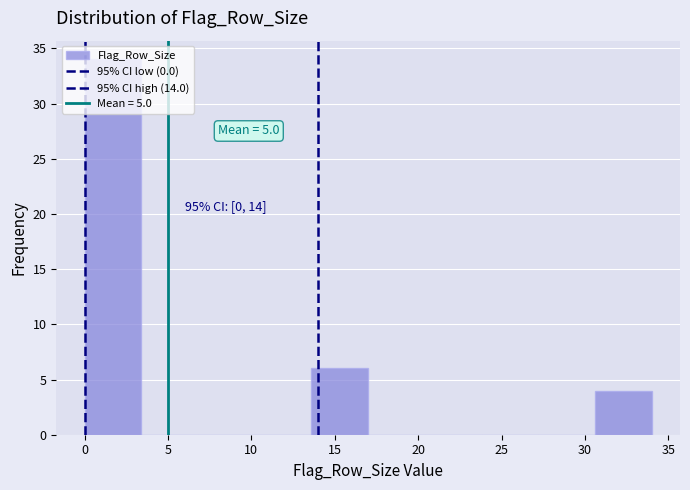

Over which range of the x-axis is the bar tallest?

0.0 to 3.4